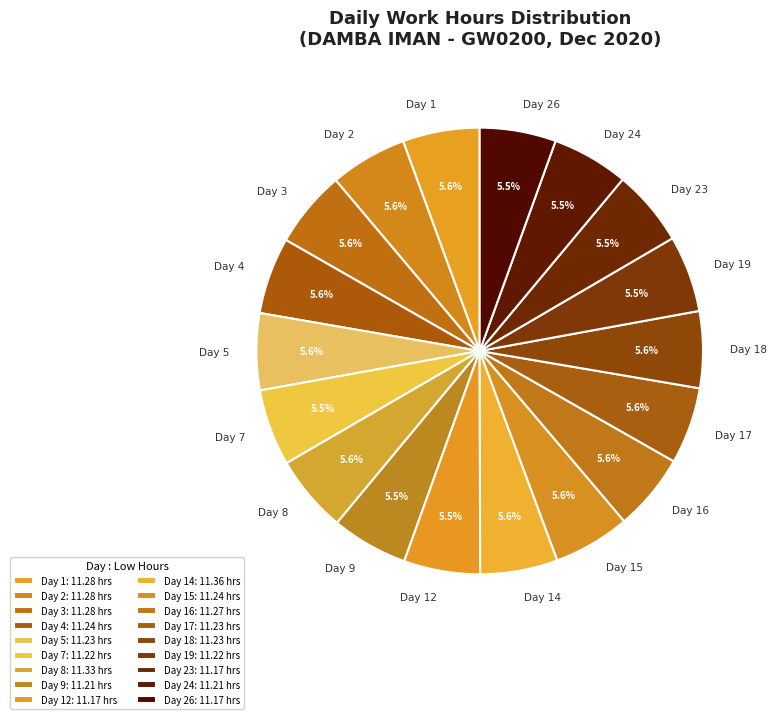

To the nearest percent, what portion does Day 4 represent?

6%